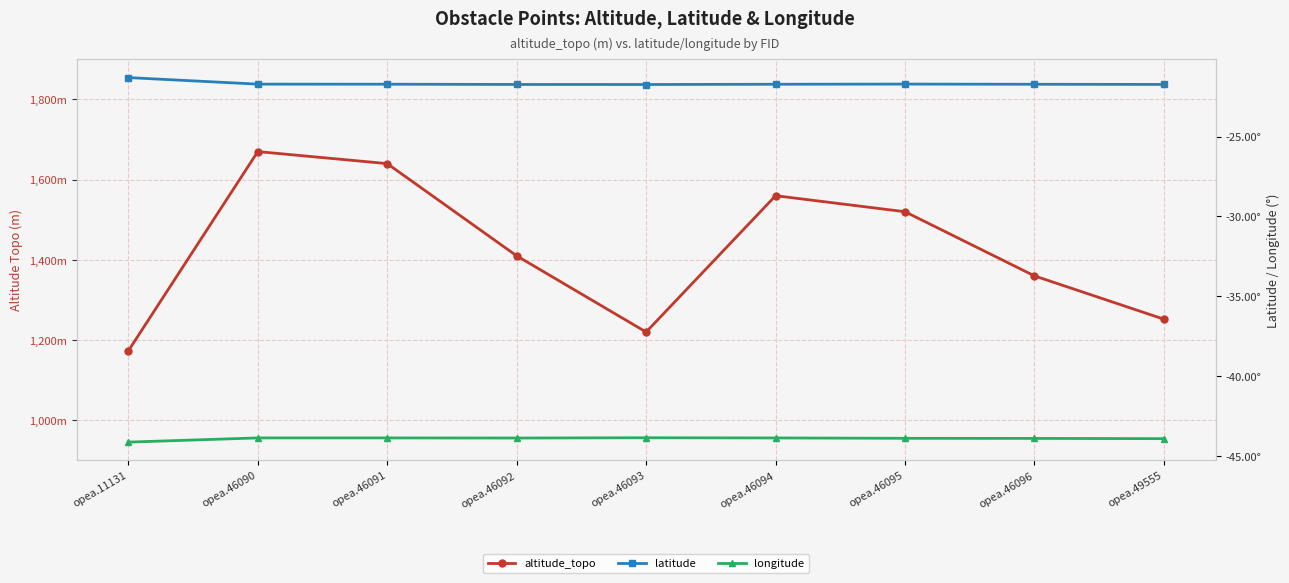

What is the average value of the longitude series?

-43.9